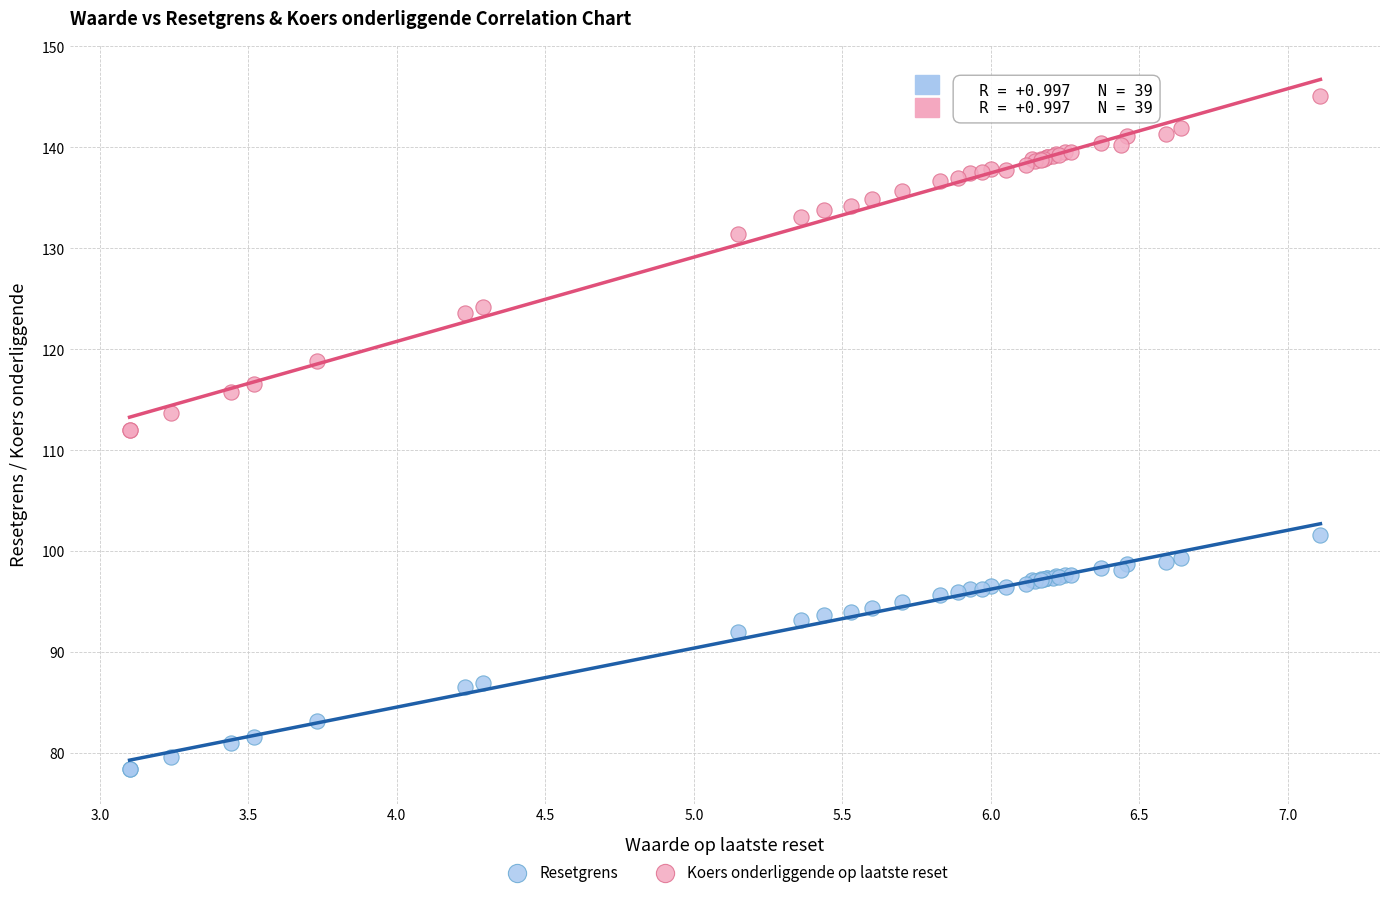

Which series contains the lowest Y value?

Resetgrens